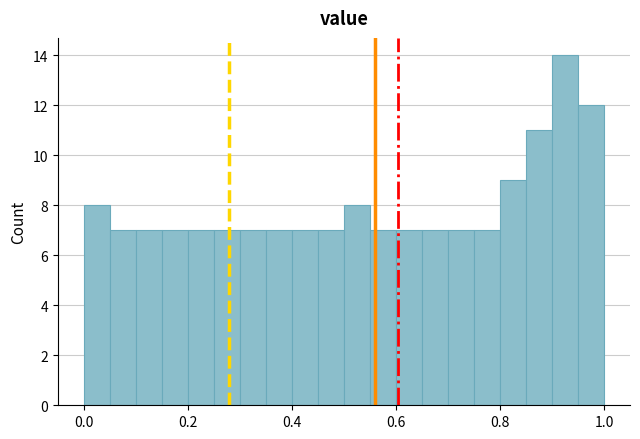

Around what value on the x-axis is the tallest bar? Give the approximate position of its centre, as read against the axis.

0.92